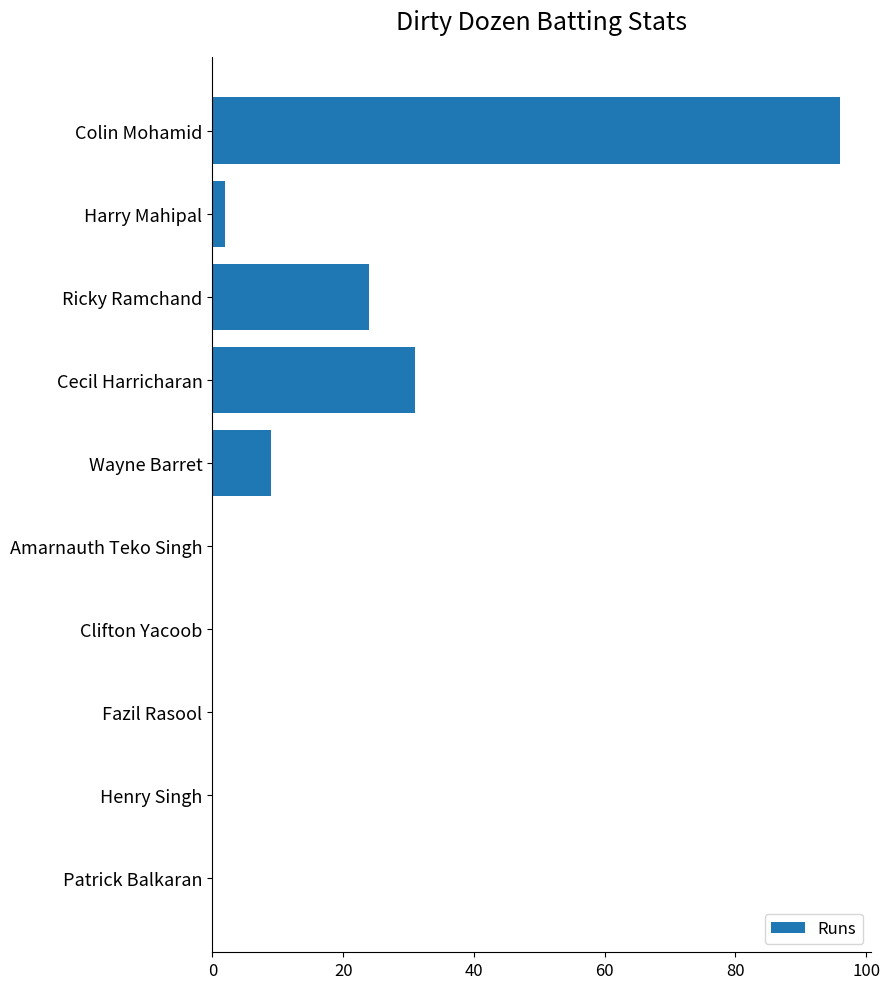

Reading bottom to top, what are all the values shown in this chart?

Patrick Balkaran=0	Henry Singh=0	Fazil Rasool=0	Clifton Yacoob=0	Amarnauth Teko Singh=0	Wayne Barret=9	Cecil Harricharan=31	Ricky Ramchand=24	Harry Mahipal=2	Colin Mohamid=96